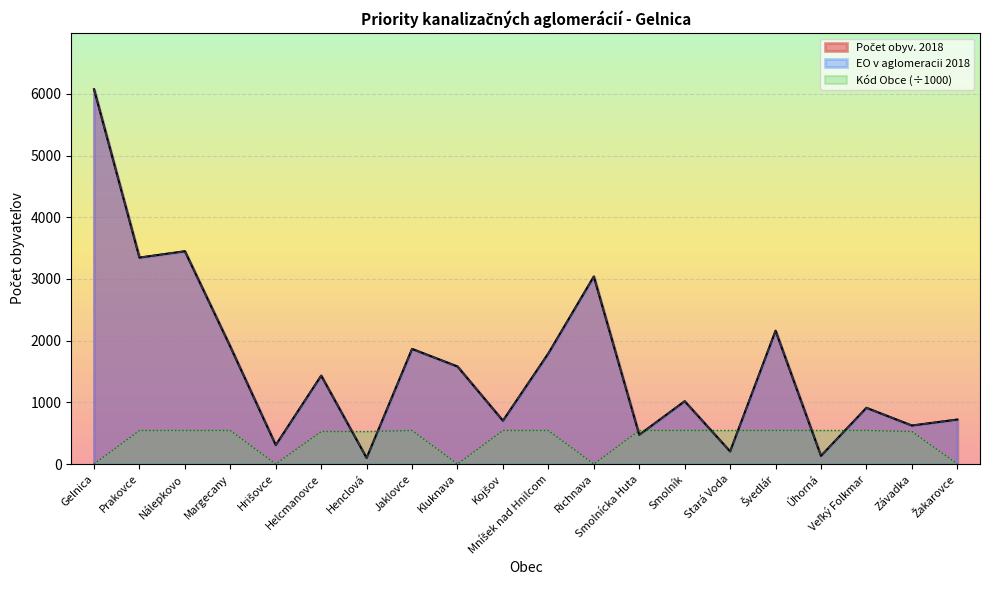

Rank the series by their maximum value, from lowest to highest.

Kód Obce, Počet obyv. 2018, EO v aglomeracii 2018